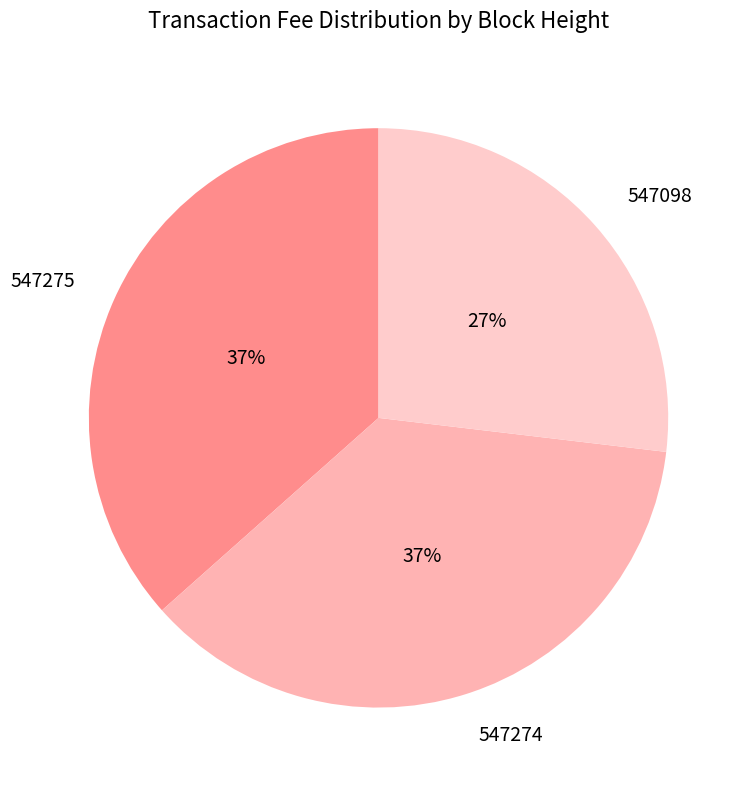

Do 547275 and 547098 together represent more than half of the pie?

Yes